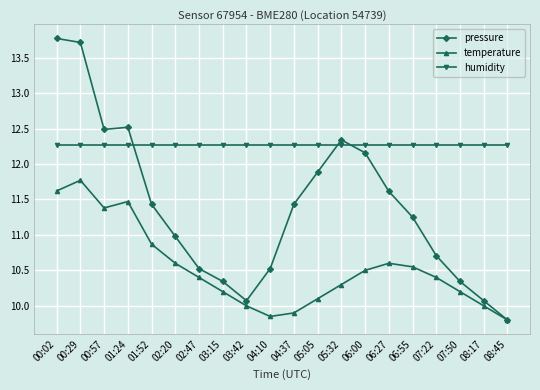

True or false: humidity has a value of 12.3 at 03:15.

True